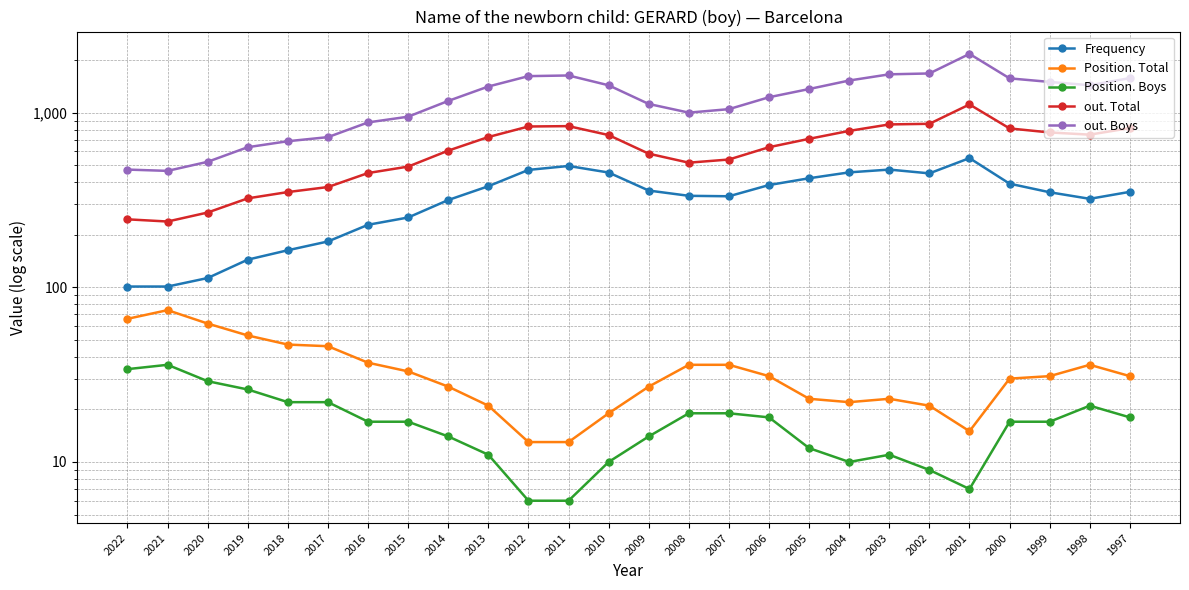

True or false: Frequency and Position. Boys intersect in this chart.

False